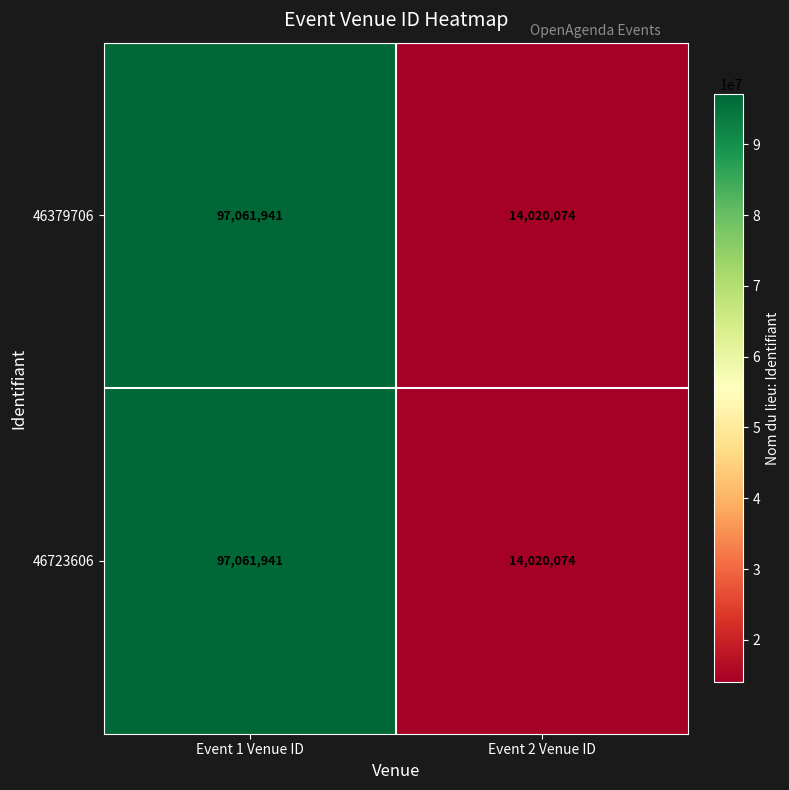

Is it true that 46723606 equals 149780759 at Event 1 Venue ID?

False